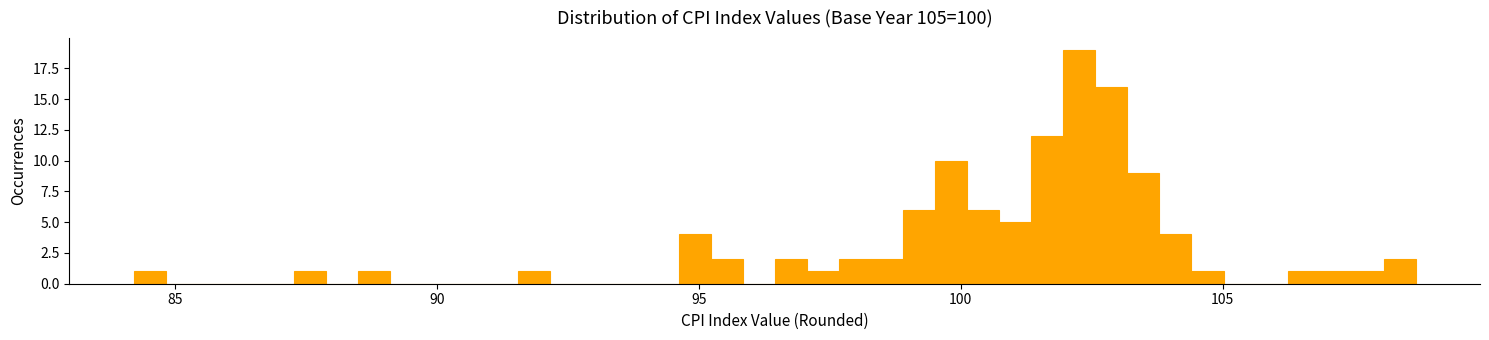

Around what value on the x-axis is the tallest bar? Give the approximate position of its centre, as read against the axis.

102.5